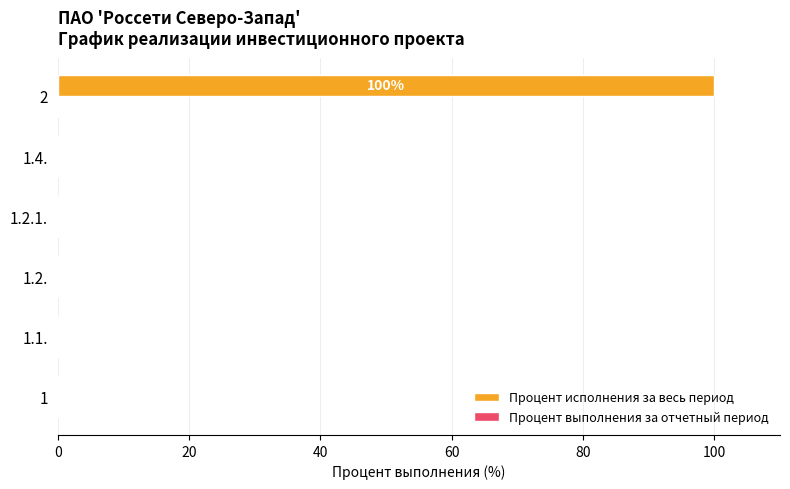

What is the greatest value displayed?

100